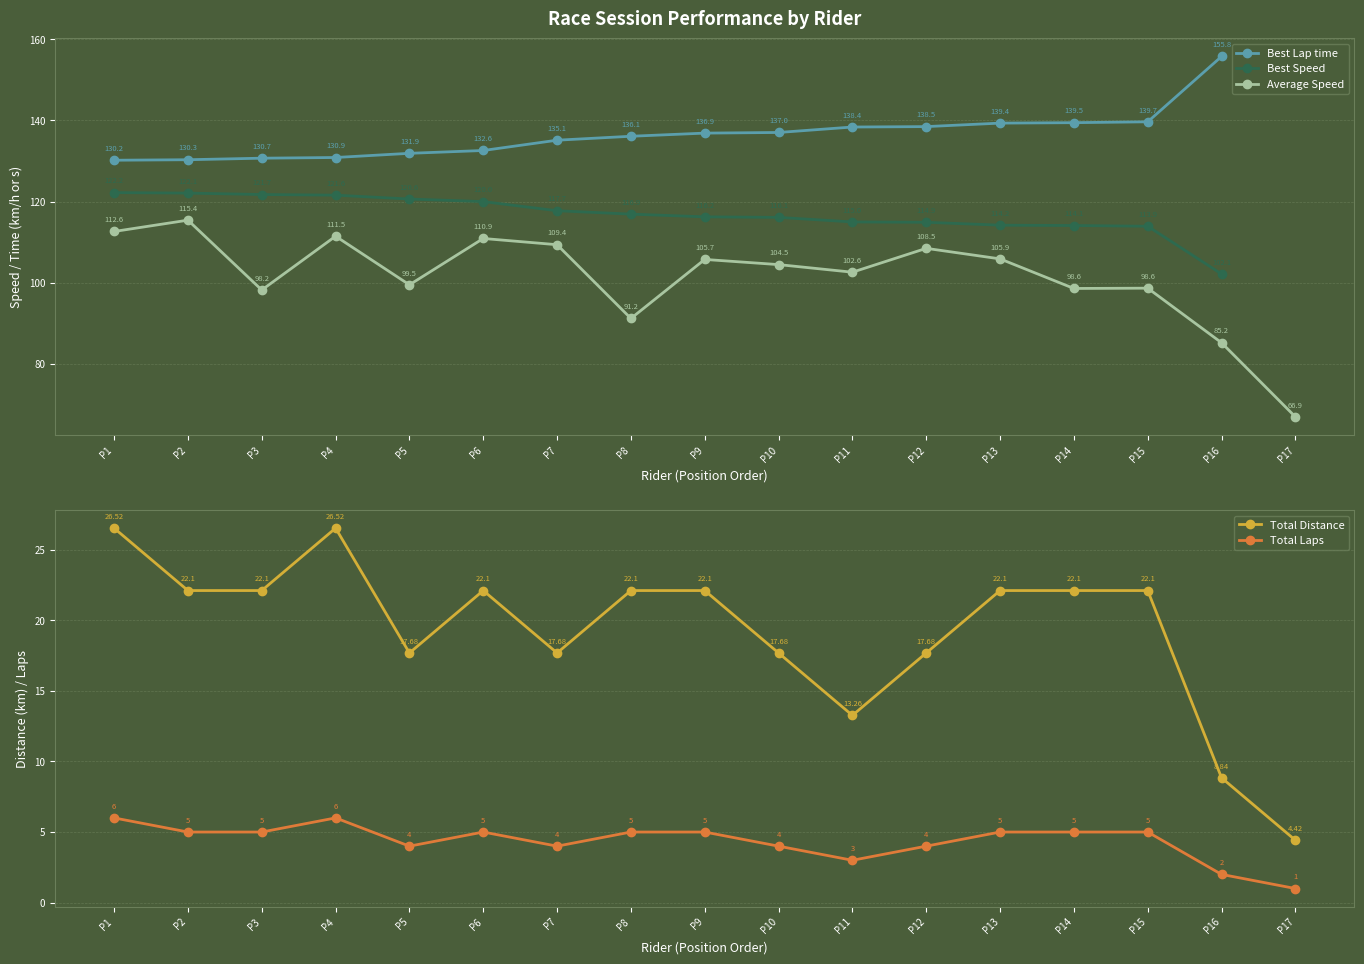

At which category does Total Distance reach its first local peak?

P4